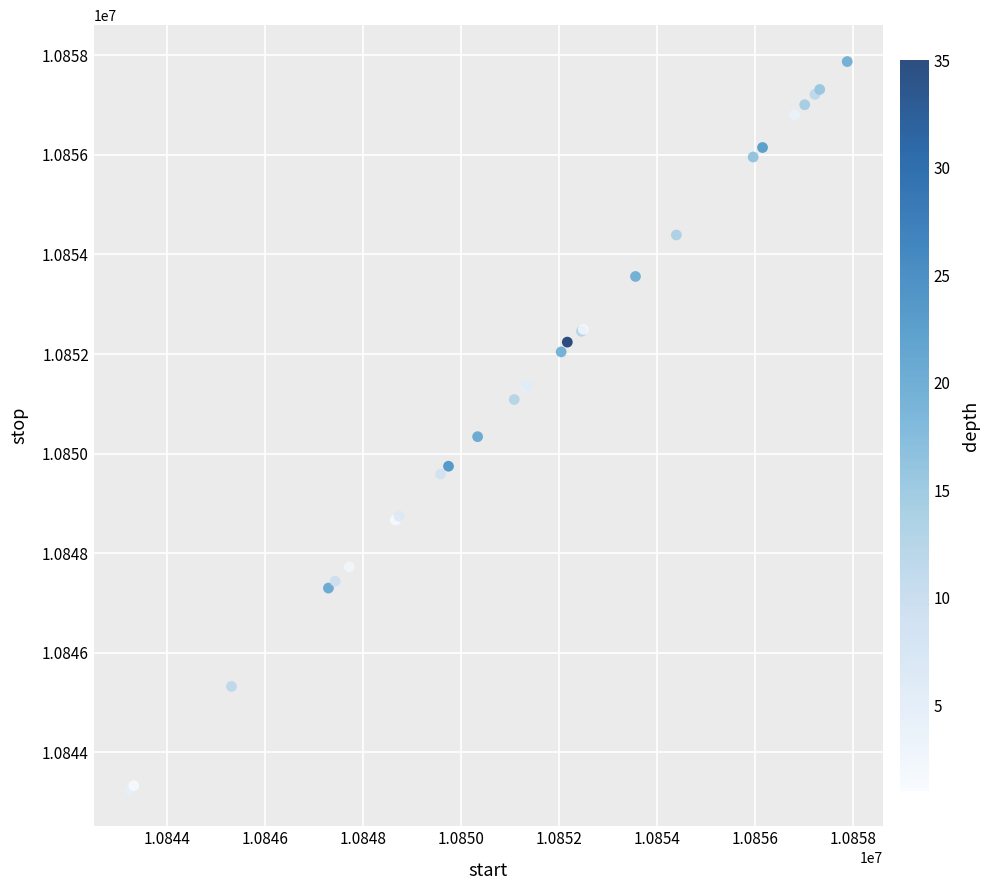

What Y value in the scatter plot is closest to 10850561?

10850341